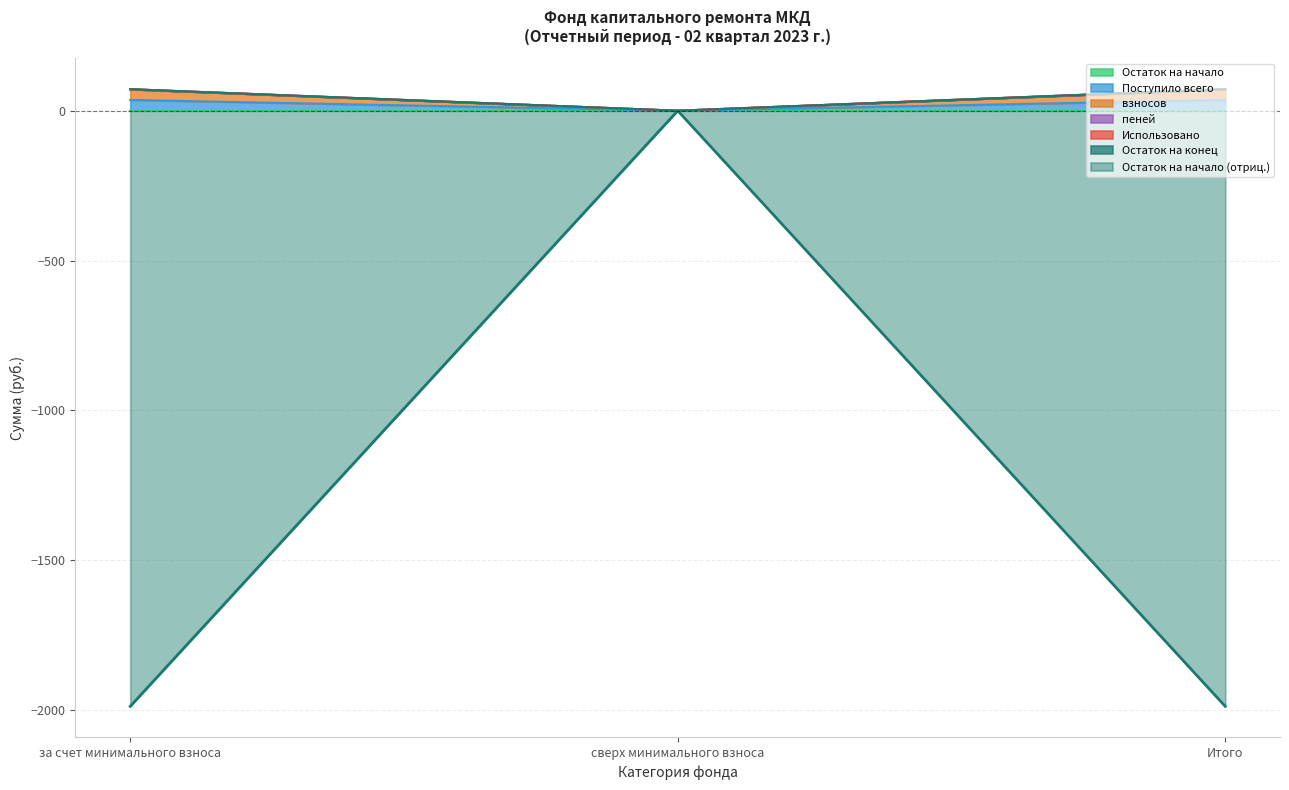

At which category does the chart reach its peak across all series?

за счет минимального взноса